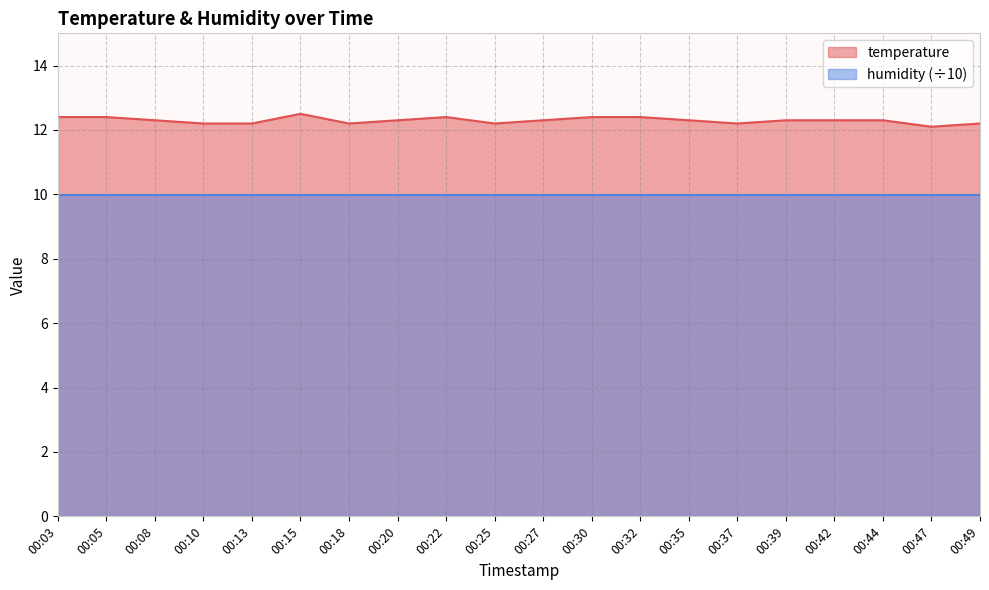

Which label corresponds to the largest value in the chart?

00:15